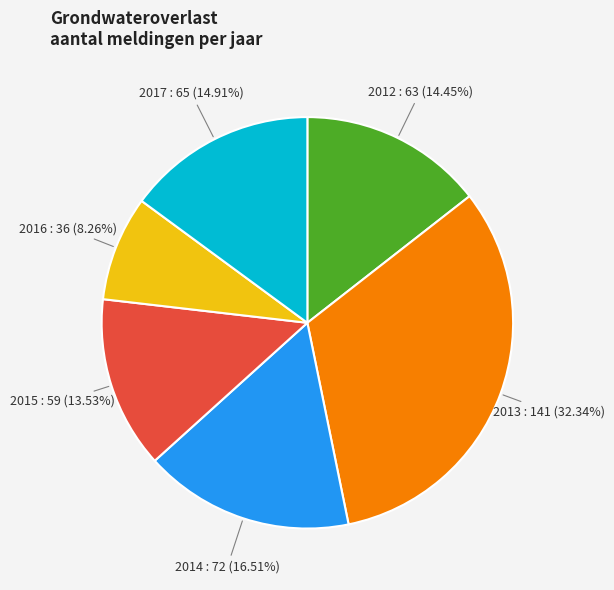

Is there any slice that represents more than half of the pie?

No